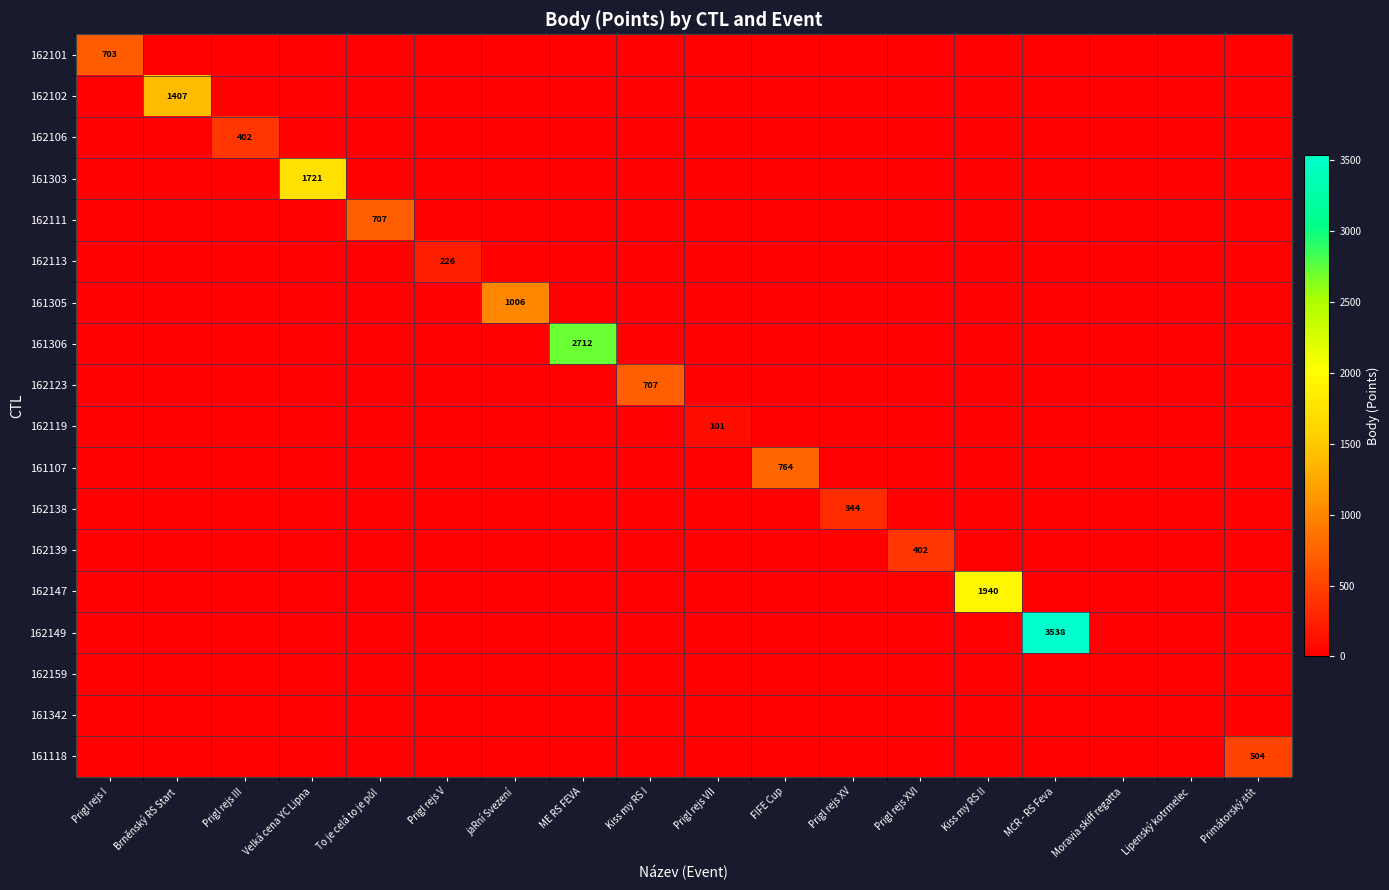

Which series changed the most between MČR - RS Feva and Primátorský štít?

162149